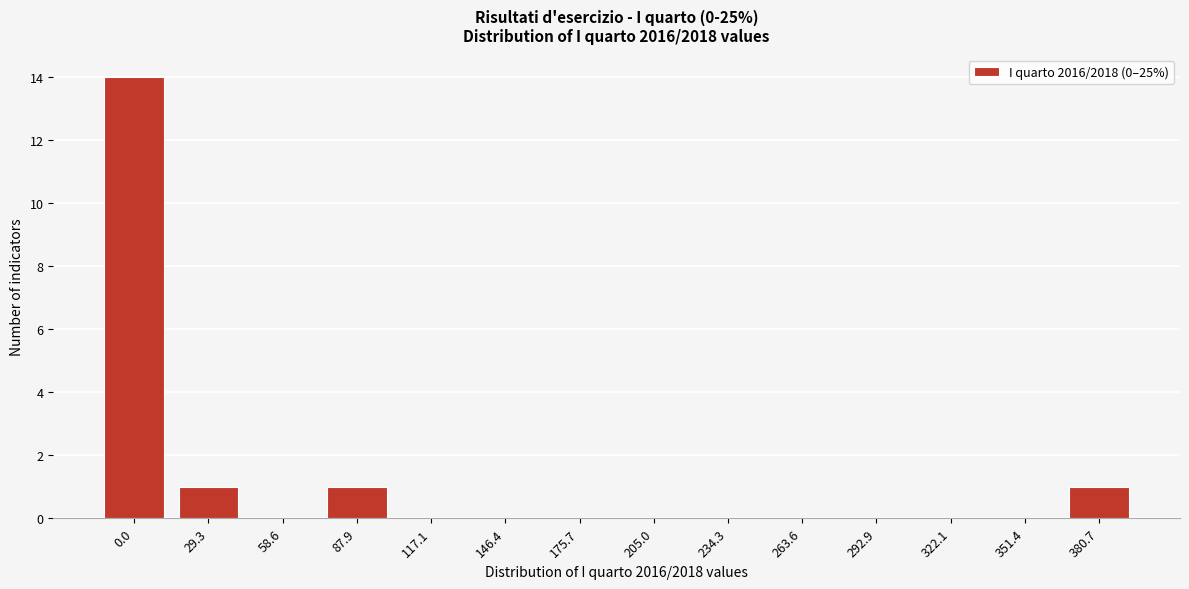

Reading right to left, extract all data points from this chart.

380.7=1	351.4=0	322.1=0	292.9=0	263.6=0	234.3=0	205.0=0	175.7=0	146.4=0	117.1=0	87.9=1	58.6=0	29.3=1	0.0=14